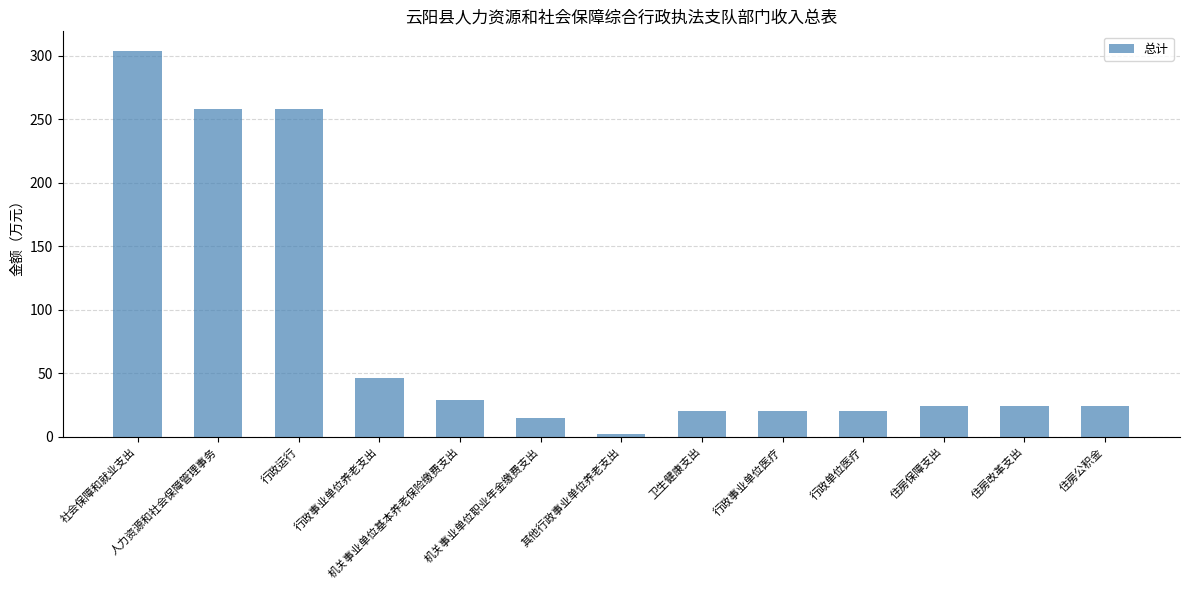

What is the greatest value displayed?

304.2